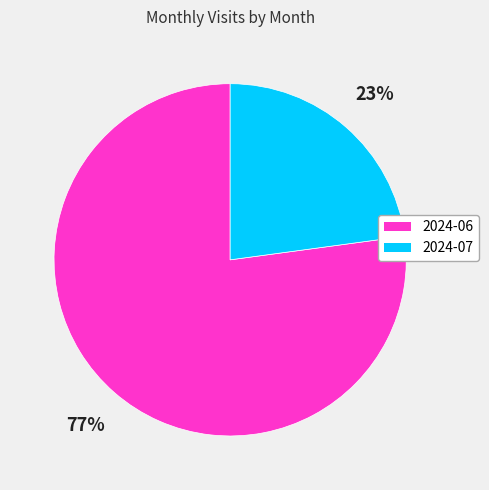

To the nearest percent, what is the difference between the 2024-06 and 2024-07 slice percentages?

54%